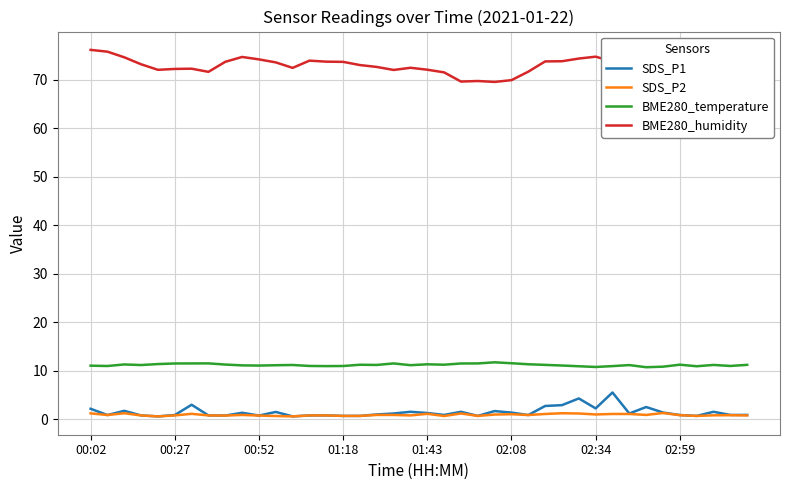

List the series in order of their peak value, highest first.

BME280_humidity, BME280_temperature, SDS_P1, SDS_P2